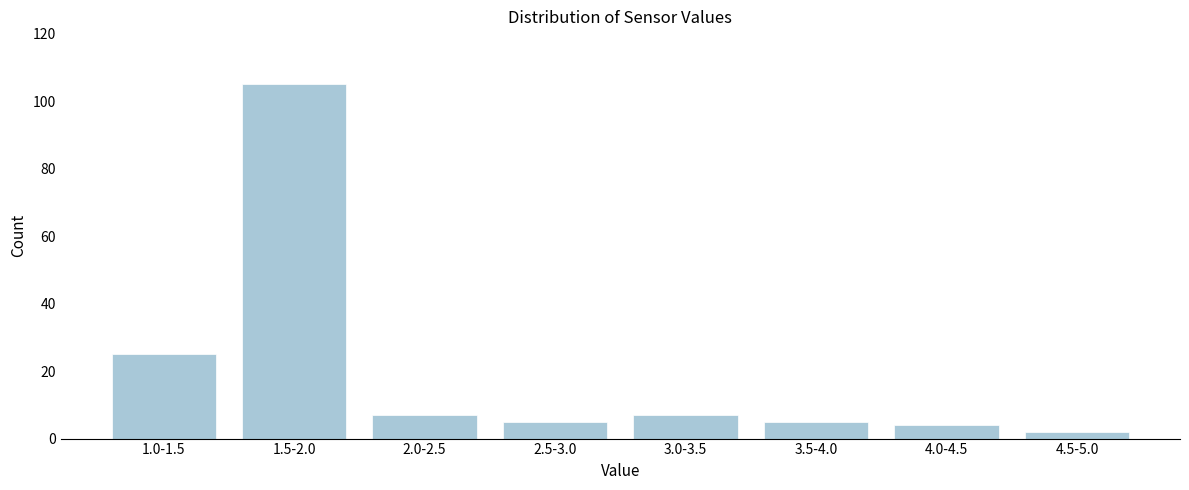

Reading left to right, transcribe all the data shown in this chart.

1.0-1.5=25	1.5-2.0=105	2.0-2.5=7	2.5-3.0=5	3.0-3.5=7	3.5-4.0=5	4.0-4.5=4	4.5-5.0=2